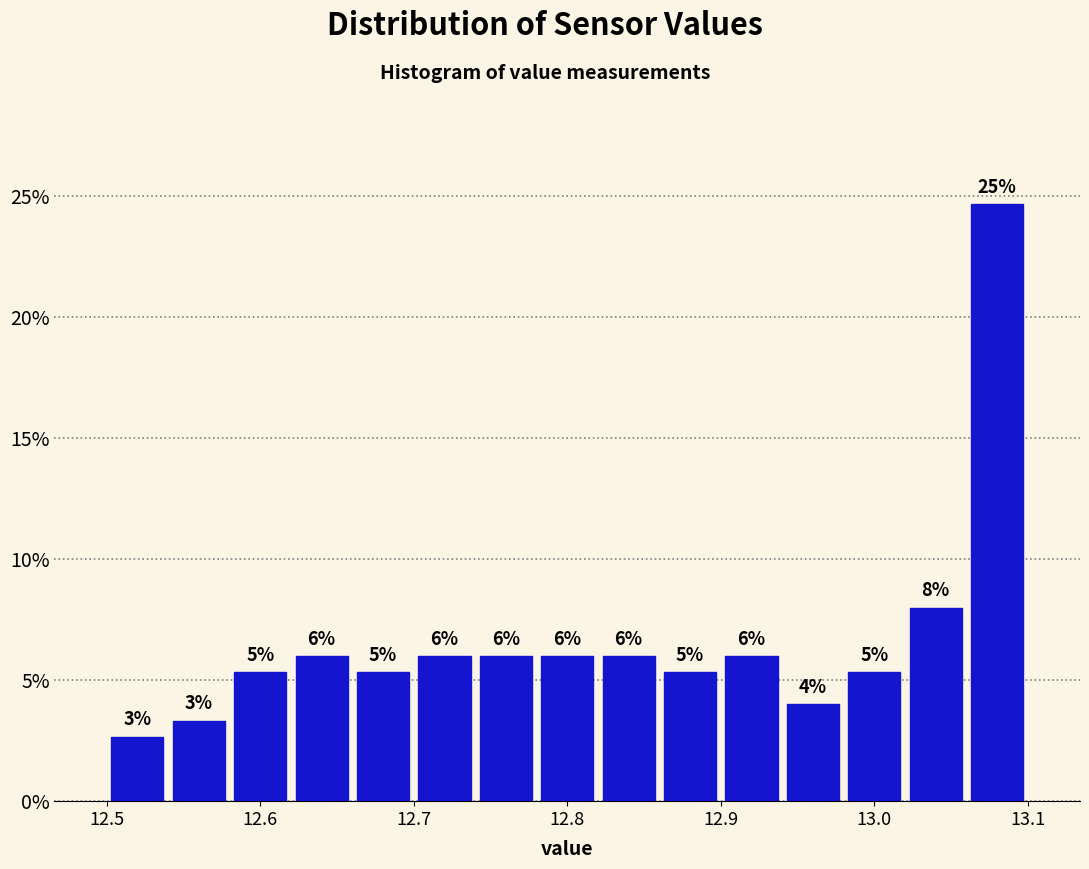

Over which range of the x-axis is the bar tallest?

13.06 to 13.10